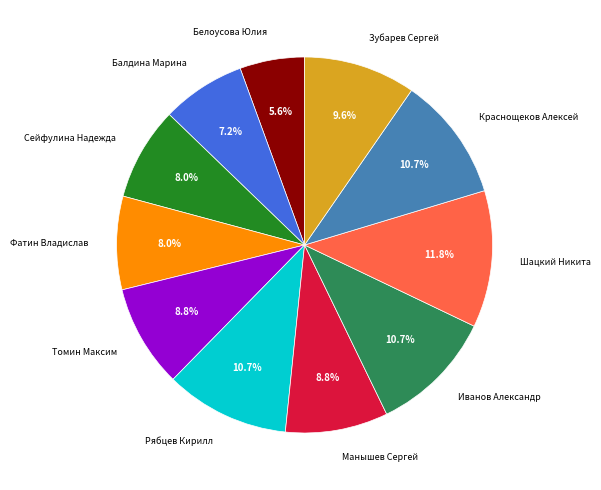

What is the ratio of the value at Иванов Александр to the value at Зубарев Сергей?

1.1